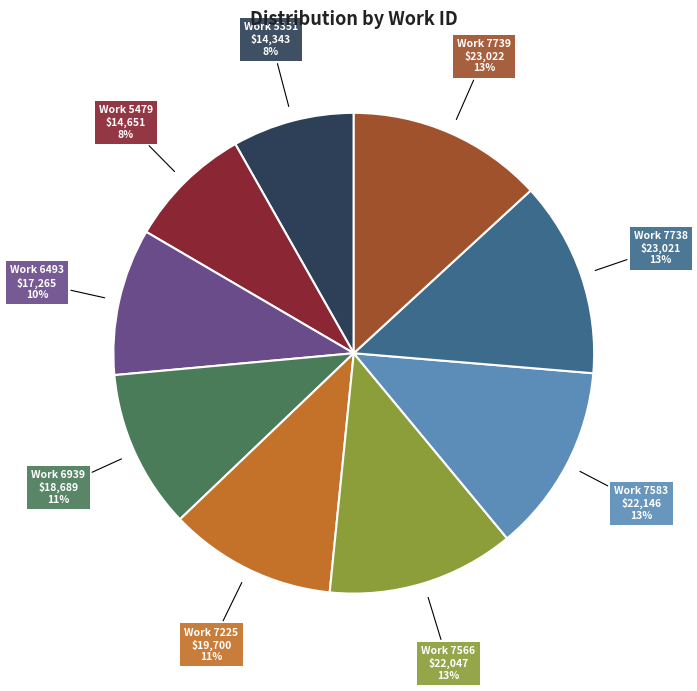

Between Work 7738 and Work 6493, which is larger?

Work 7738